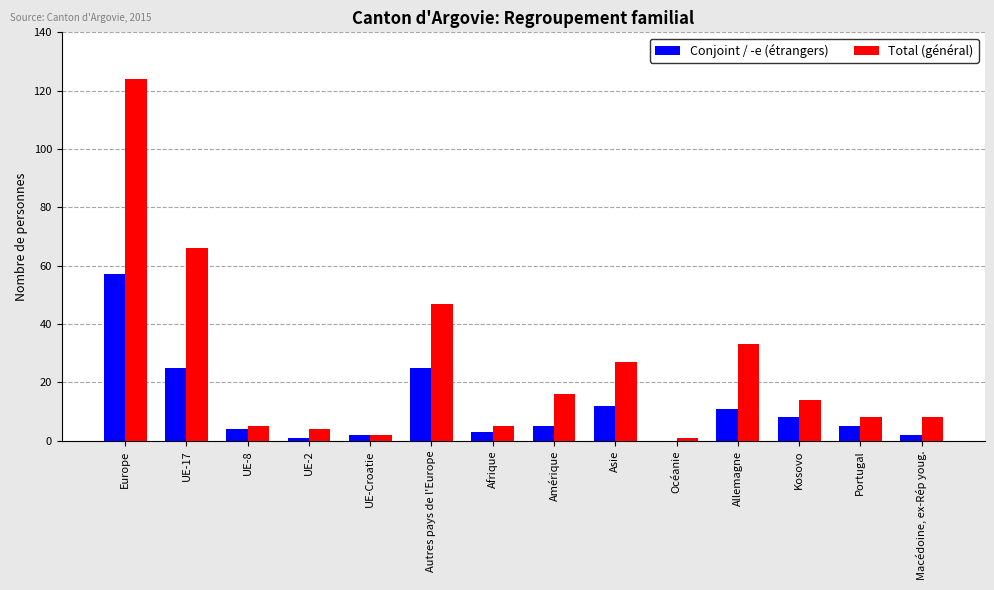

True or false: Total (général) has a value of 12 at Asie.

False